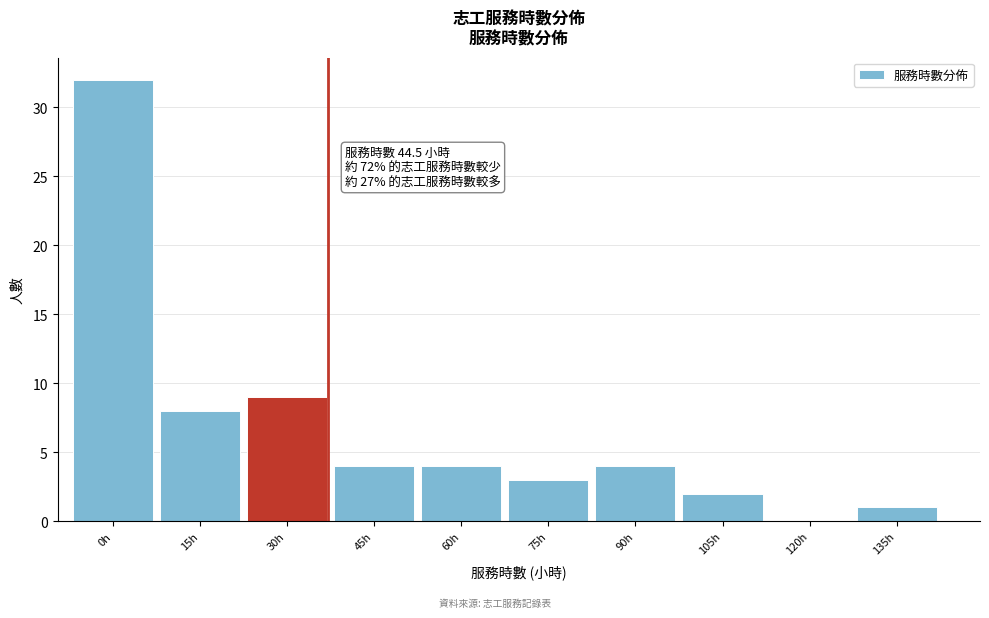

Reading left to right, transcribe all the data shown in this chart.

0h=32	15h=8	30h=9	45h=4	60h=4	75h=3	90h=4	105h=2	120h=0	135h=1